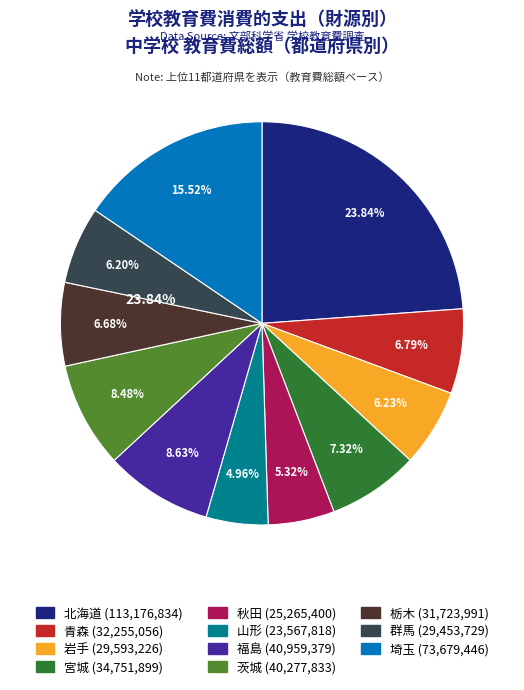

Is there a majority slice in this chart?

No